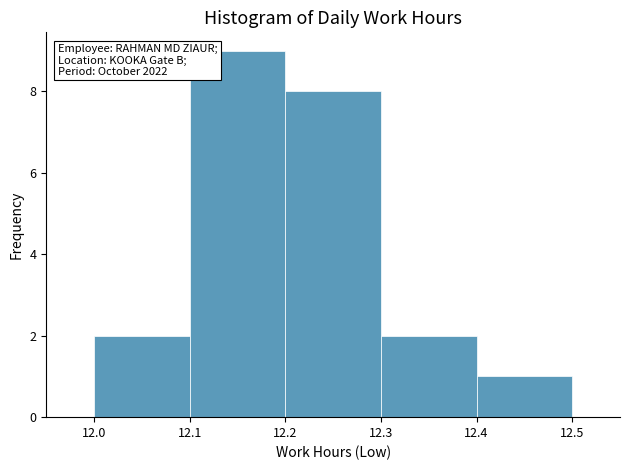

Over which range of the x-axis is the bar tallest?

12.1 to 12.2